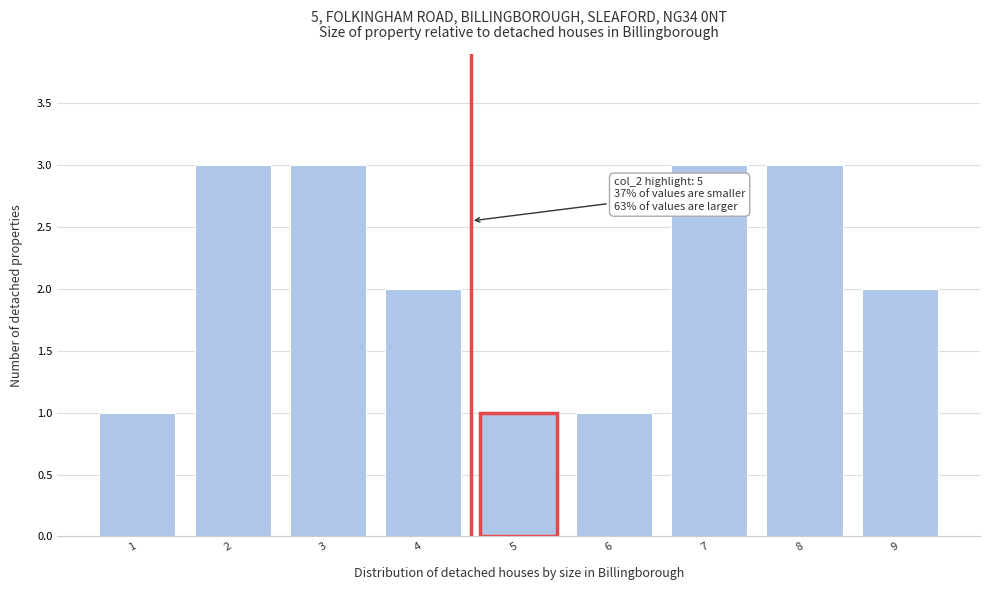

Reading left to right, extract all data points from this chart.

1	3	3	2	1	1	3	3	2